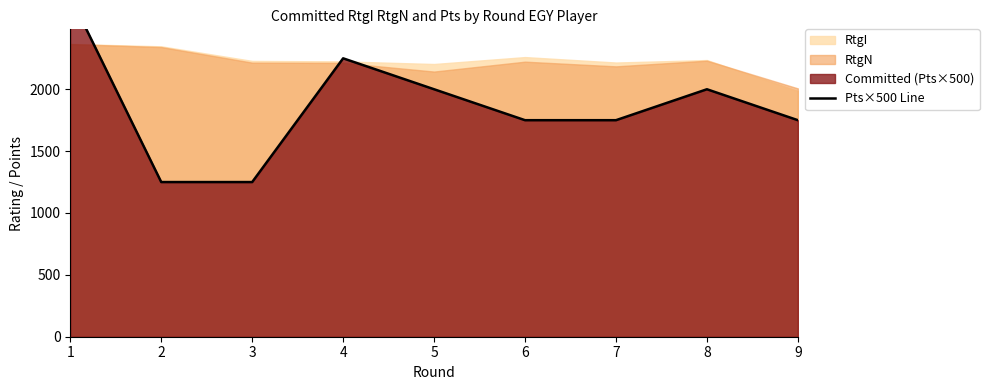

Where is the first local maximum?

4